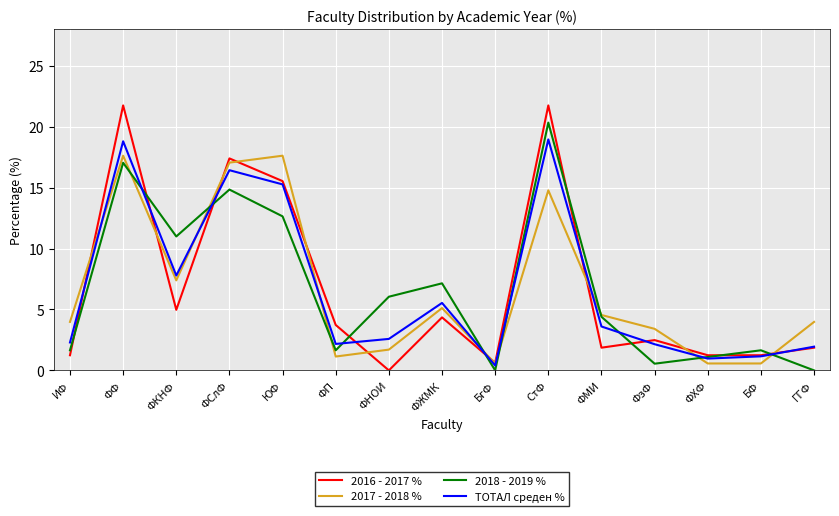

True or false: ТОТАЛ среден % has more than 0 points higher than both neighbors.

True